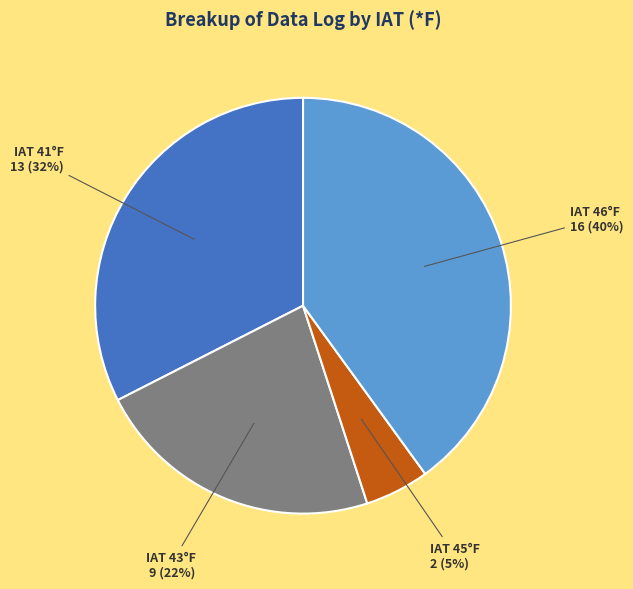

To the nearest percent, what is the difference between the largest and smallest slice percentages?

35%